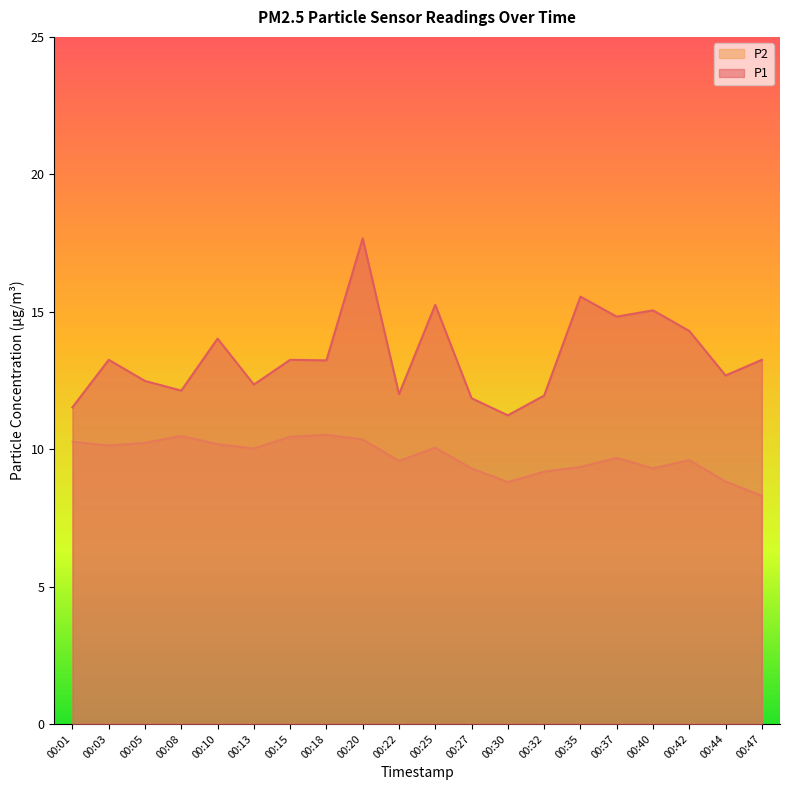

What value does the P2 series have at 00:03?

10.1